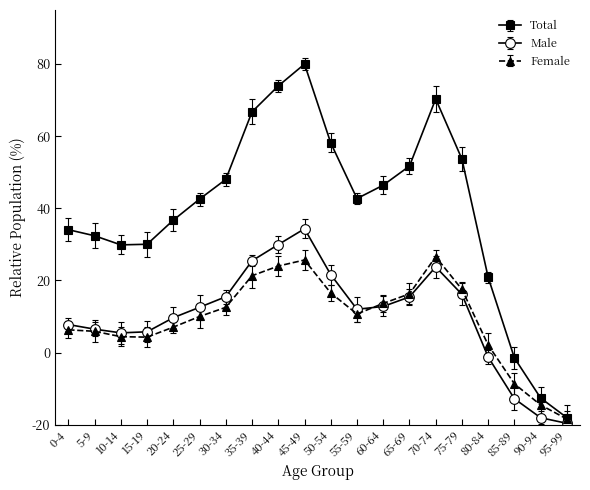

True or false: Female and Total cross at least once.

False